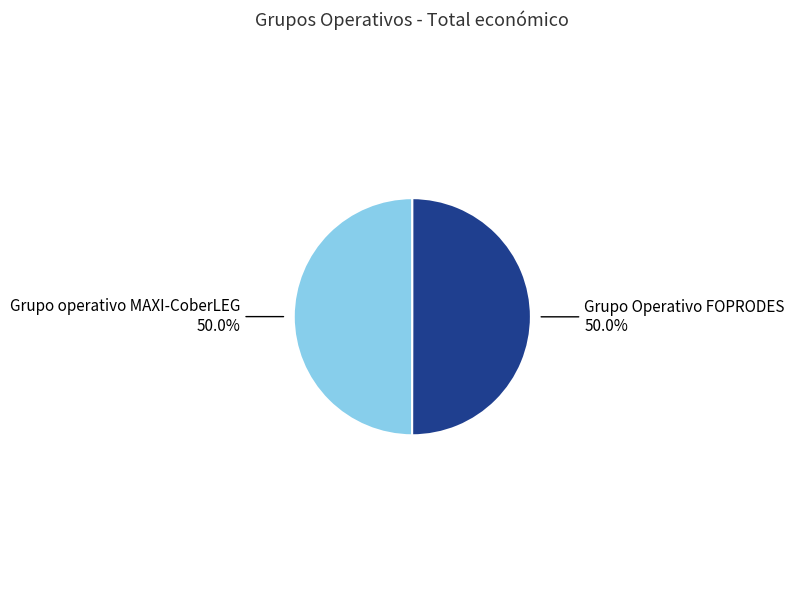

How many slices are in this pie chart?

2